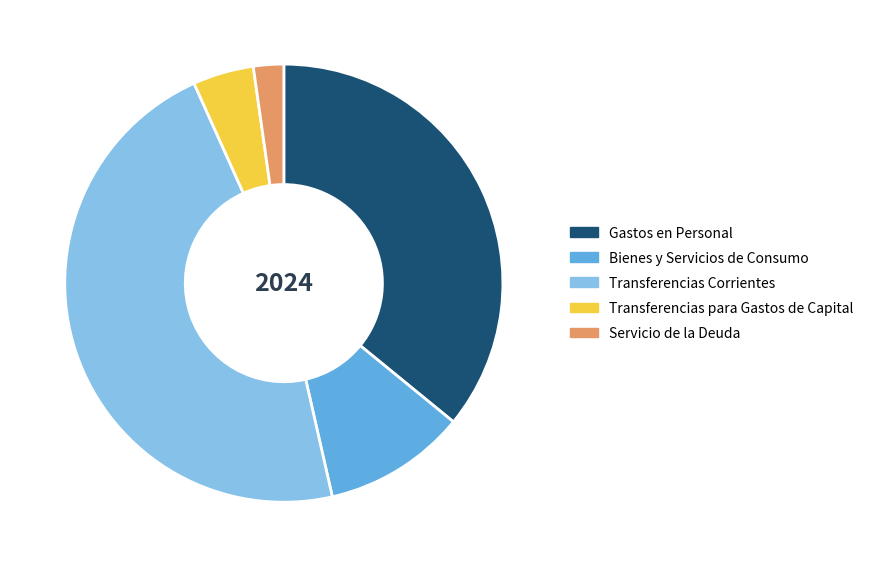

Is there a majority slice in this chart?

No